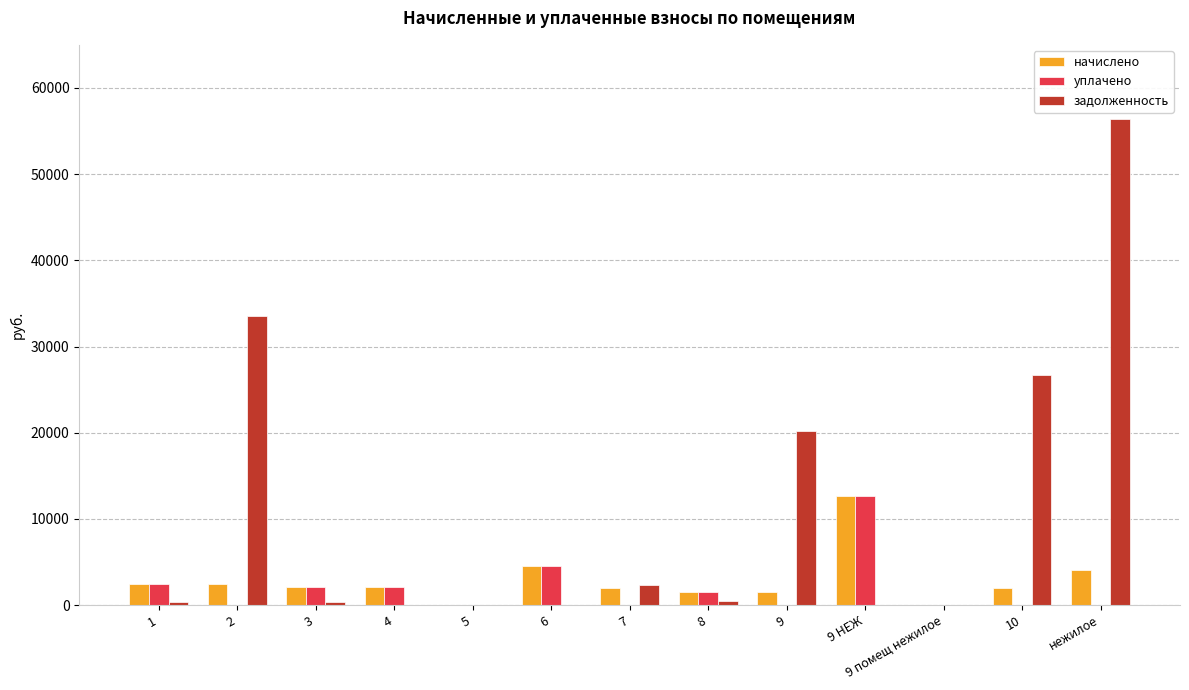

What is the sum of the уплачено values at 9 and 6?

4487.0